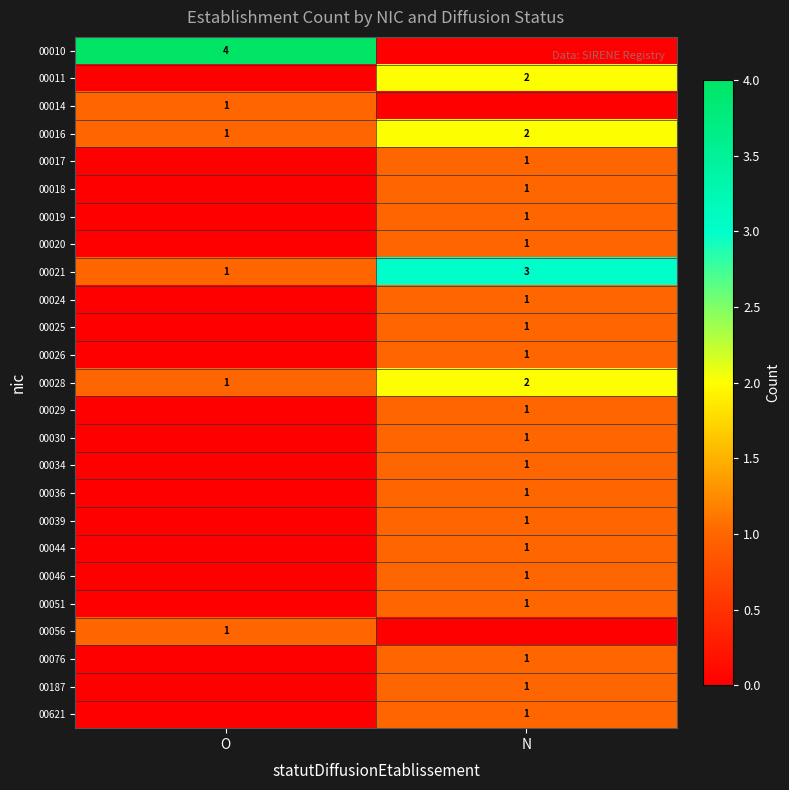

How many categories are shown in the chart?

2